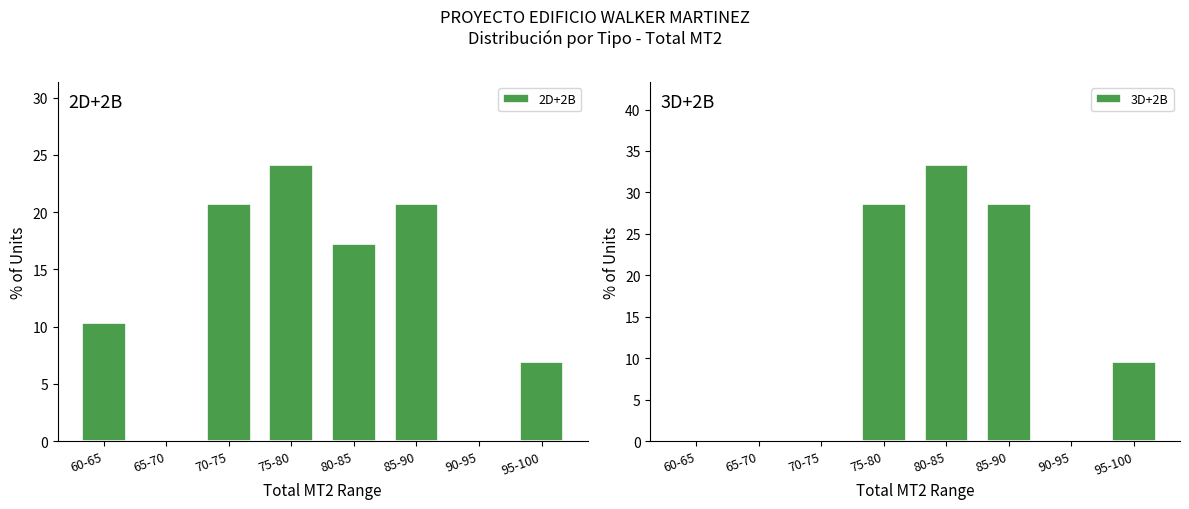

Are the bars grouped side by side (vs. stacked)?

Yes